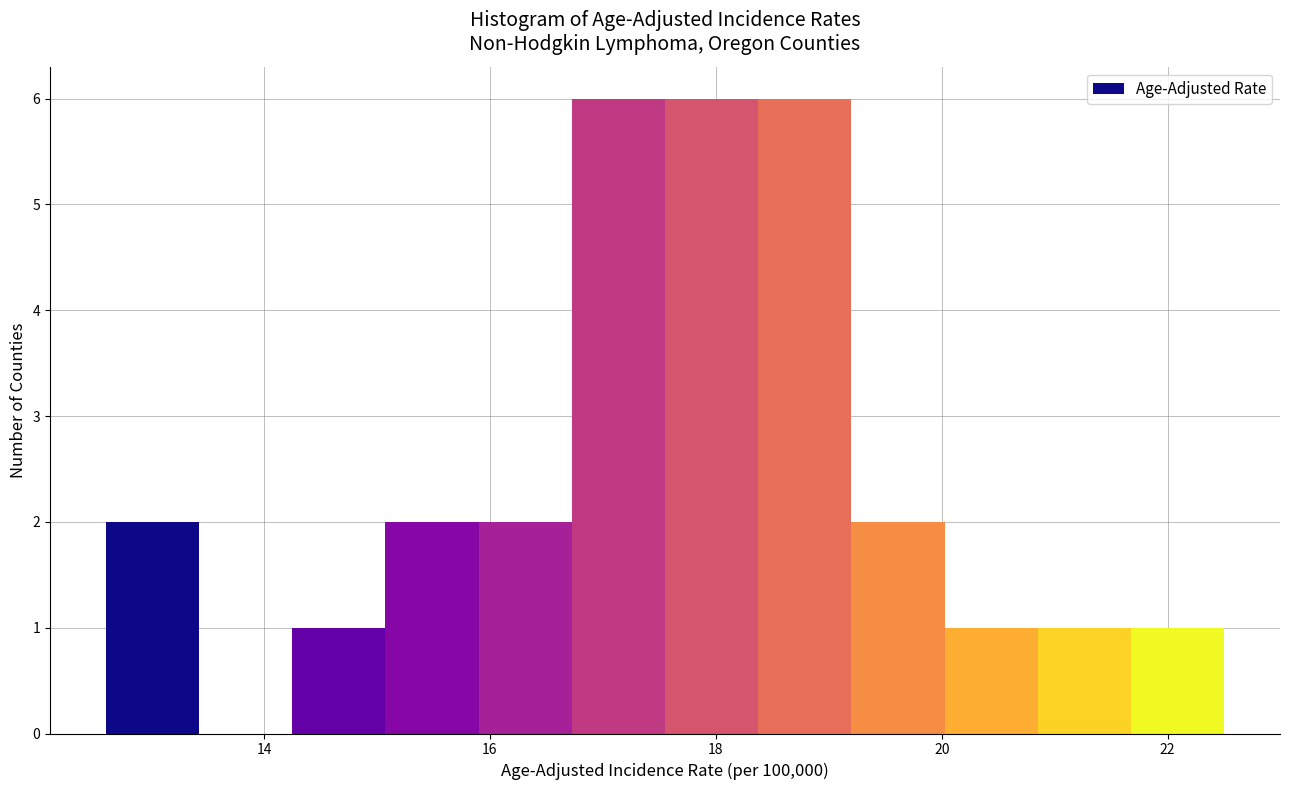

Reading left to right, list every bar in this chart as the range it spans on the x-axis followed by its height. Neither the bar edges nor the heights are printed on the chart, so give them approximately, as read against the axes.

12.6 to 13.4: 2
13.4 to 14.2: 0
14.2 to 15.0: 1
15.0 to 16.0: 2
16.0 to 16.8: 2
16.8 to 17.6: 6
17.6 to 18.4: 6
18.4 to 19.2: 6
19.2 to 20.0: 2
20.0 to 20.8: 1
20.8 to 21.6: 1
21.6 to 22.6: 1